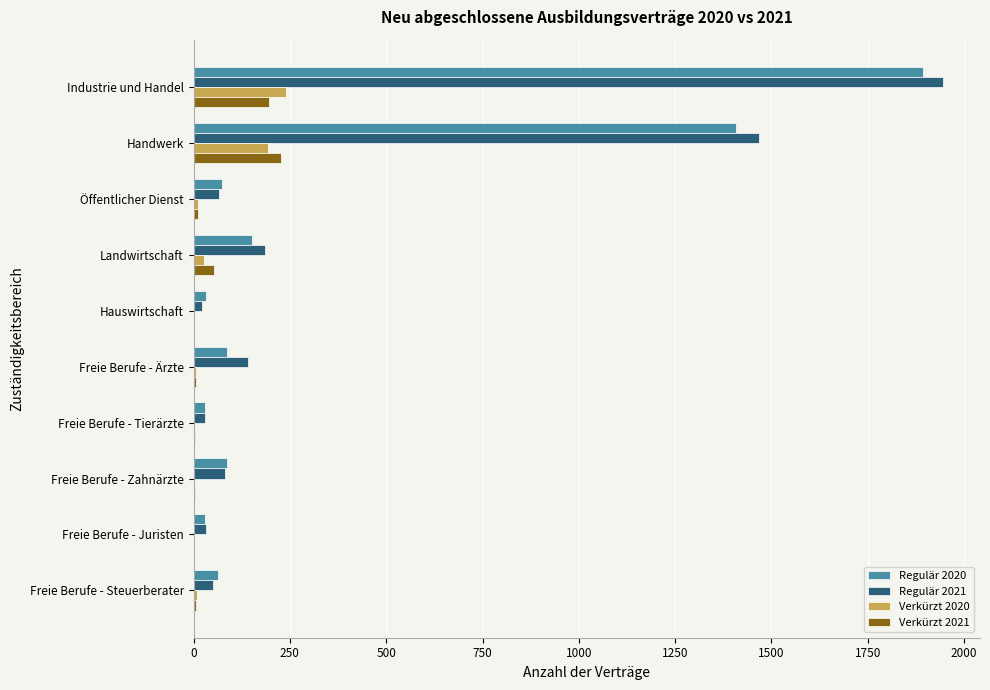

Read the Verkürzt 2020 value at Industrie und Handel.

240